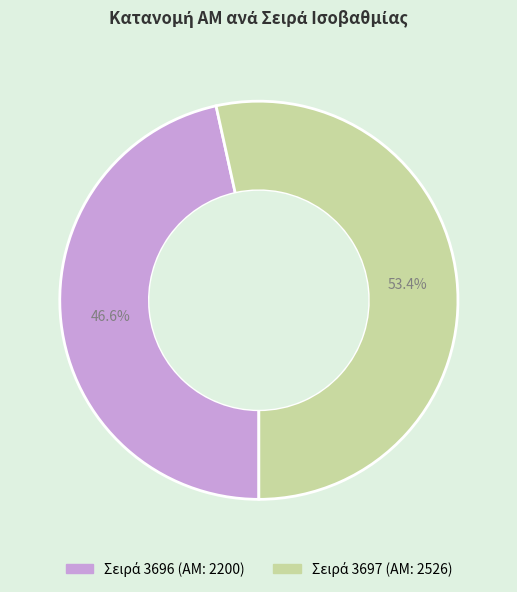

Count the number of slices in the pie.

2